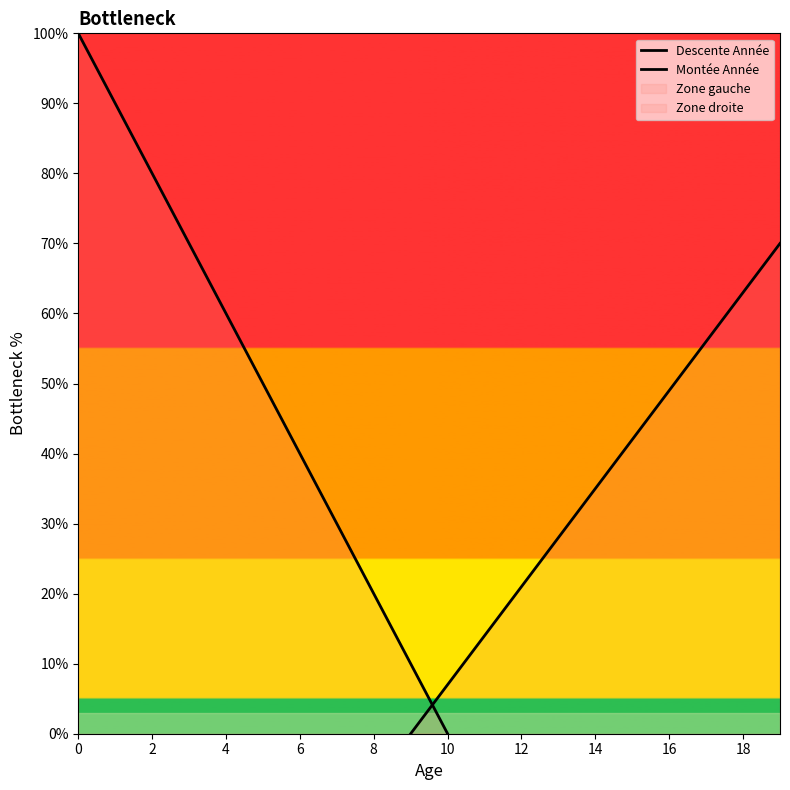

True or false: Descente Année and Montée Année intersect in this chart.

True